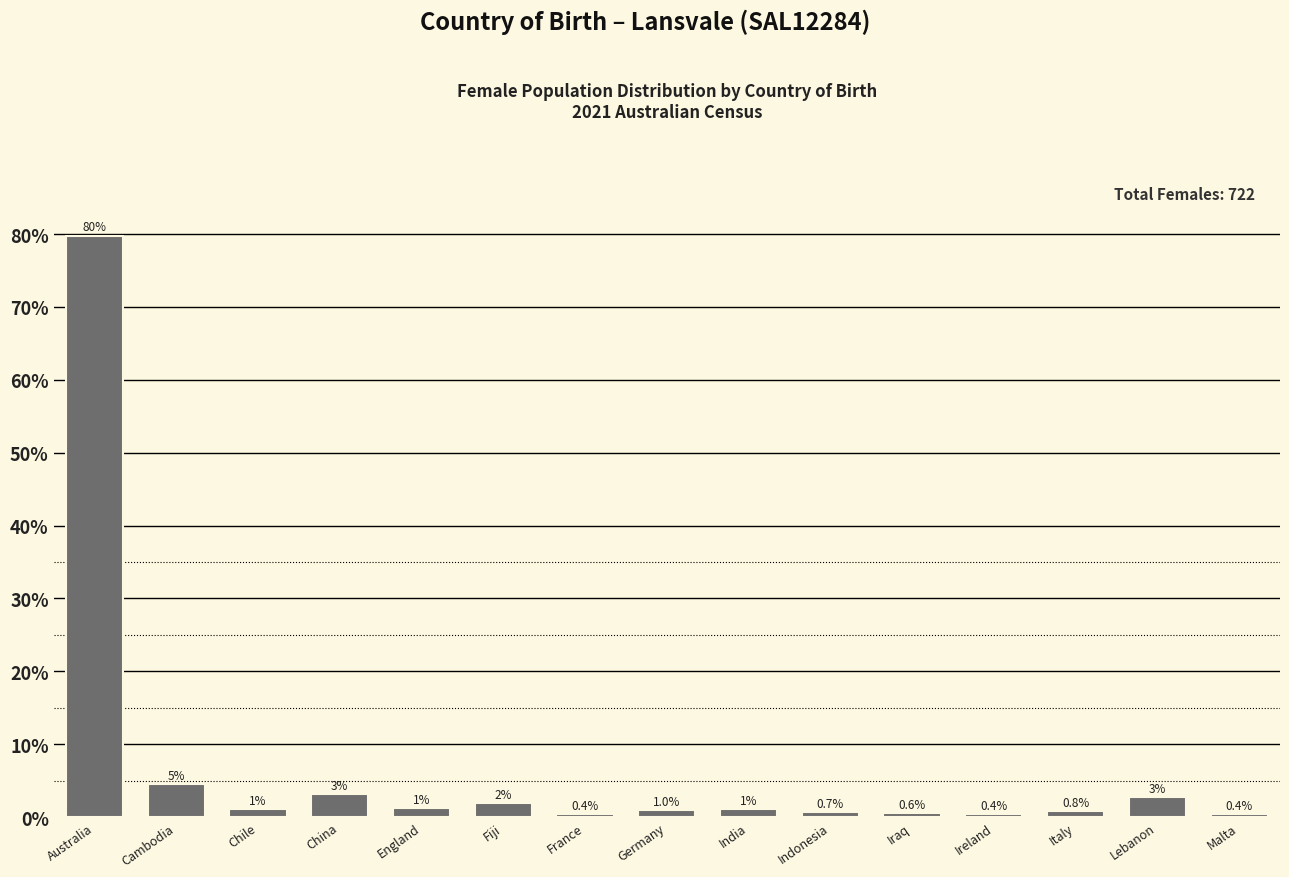

What position from the left is China?

4